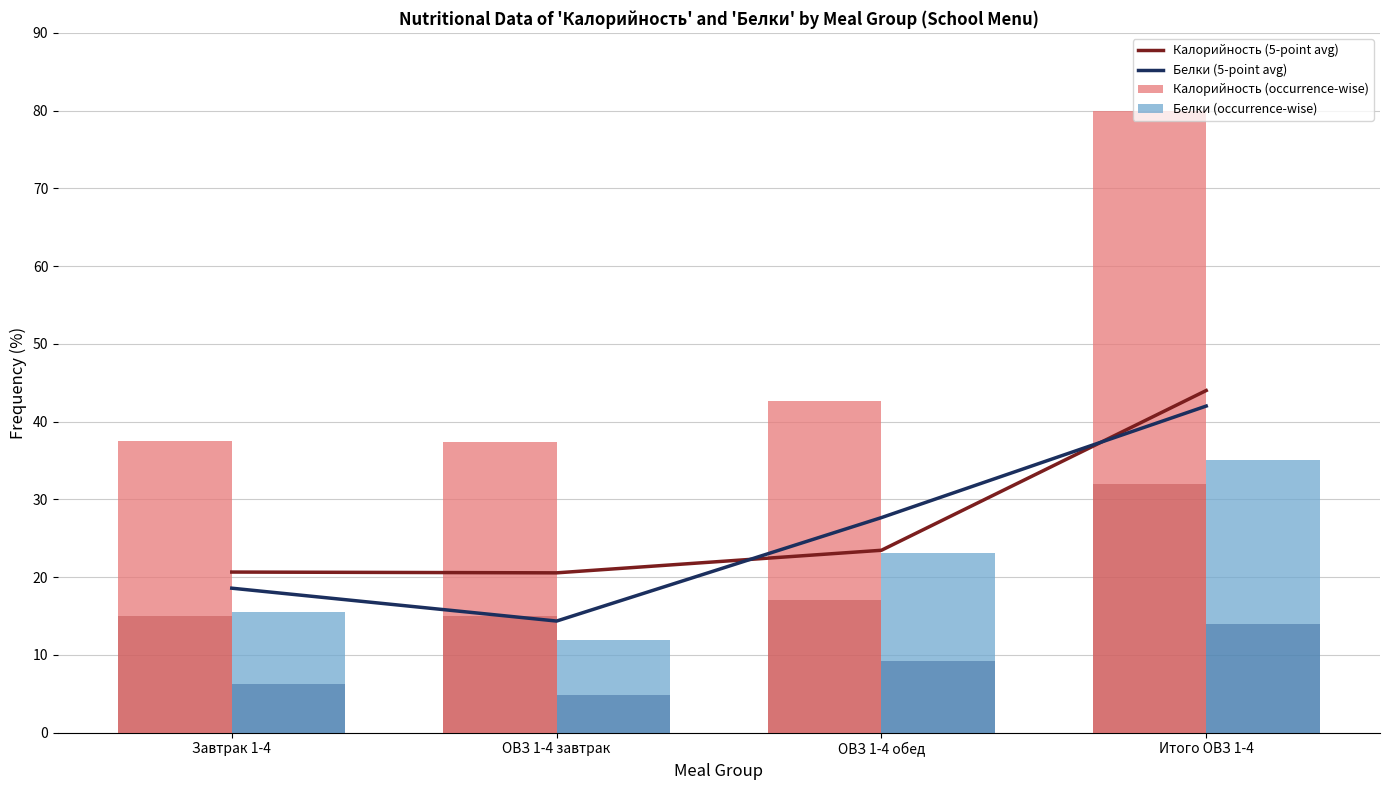

What is the label of the 1st bar from the left?

Завтрак 1-4